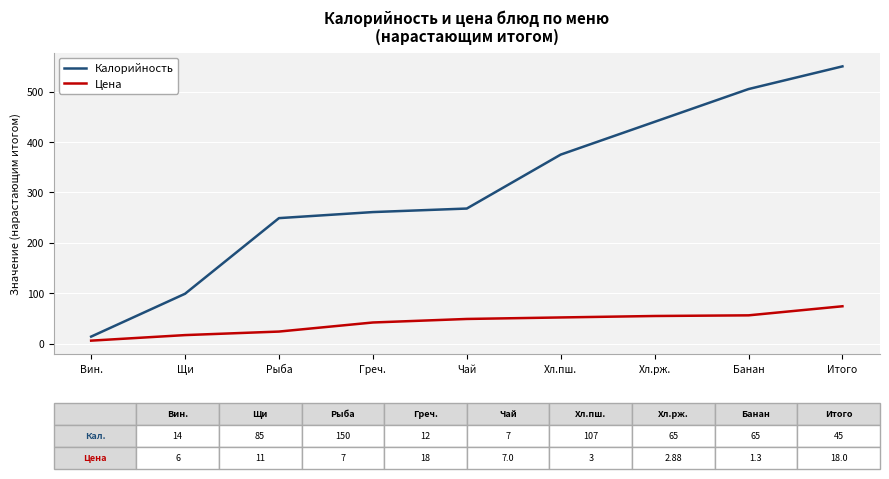

What is the total value across all series at Итого?

624.2